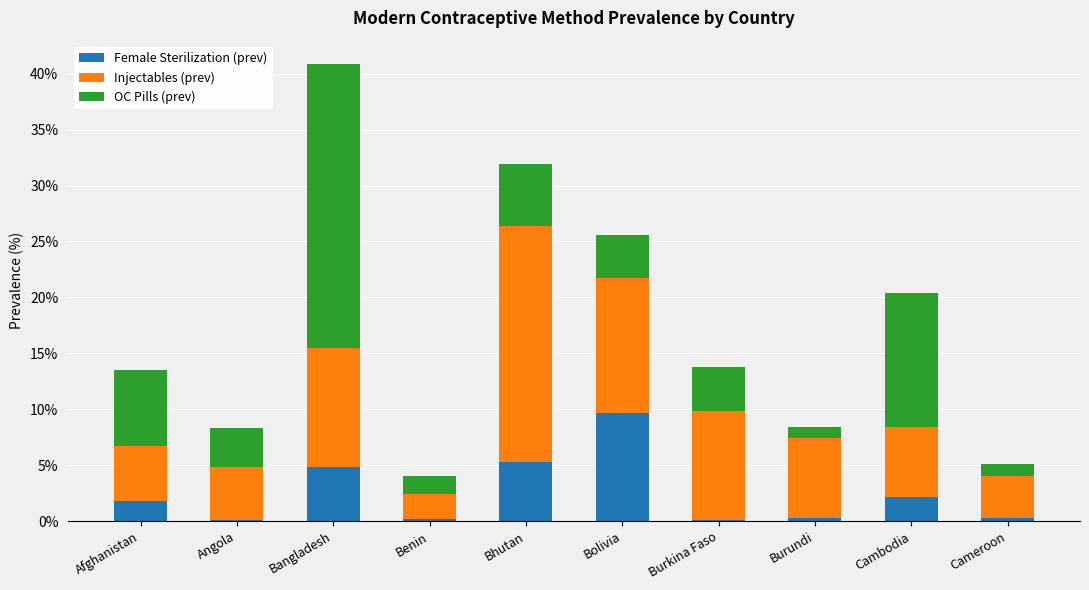

The value of Female Sterilization (prev) at Bhutan is 2.2. True or false?

False